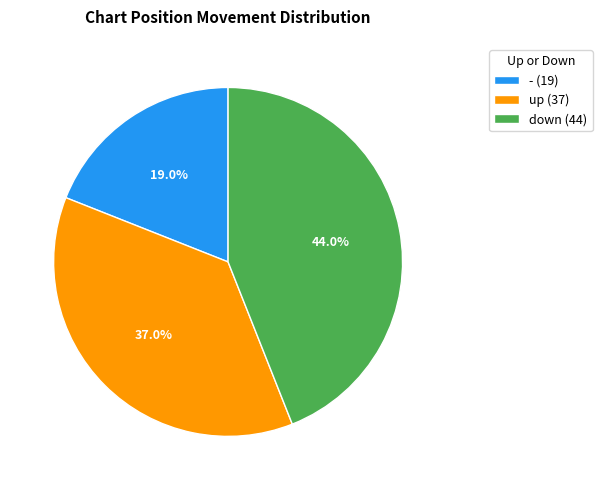

What portion of the pie excludes down?

56.0%